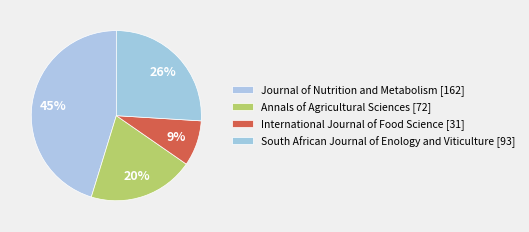

To the nearest percent, what is the average slice percentage?

25%